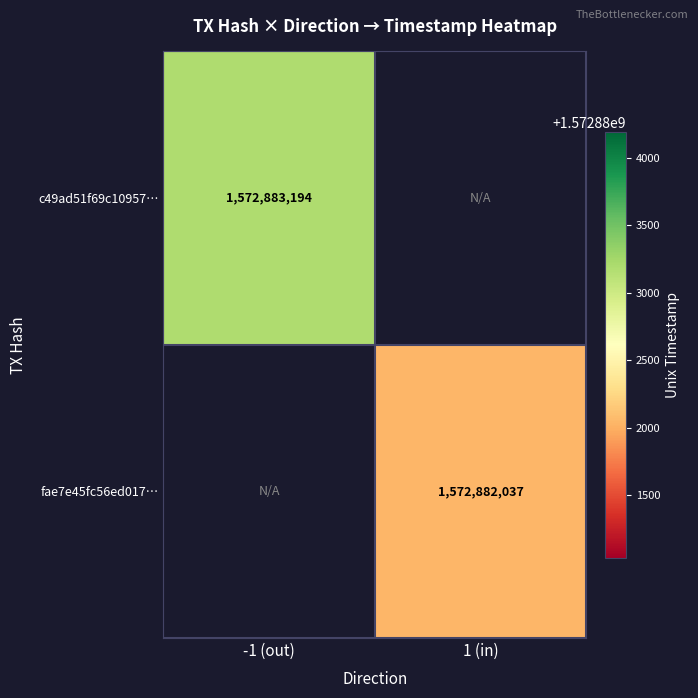

Is it true that c49ad51f equals -1 at direction?

False